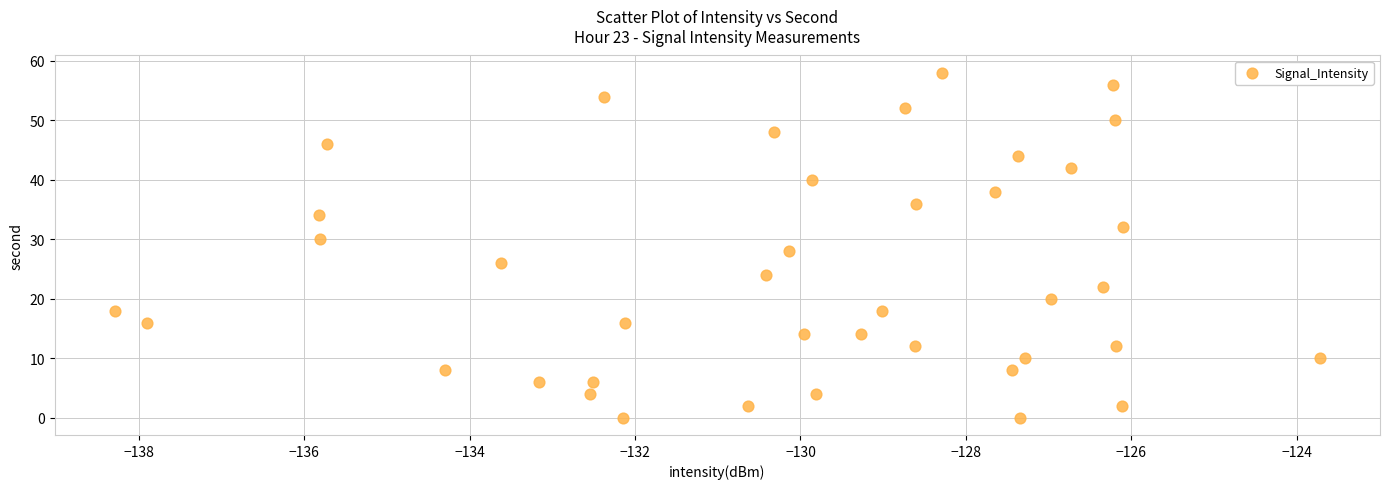

What is the range of Y values (max minus min)?

58